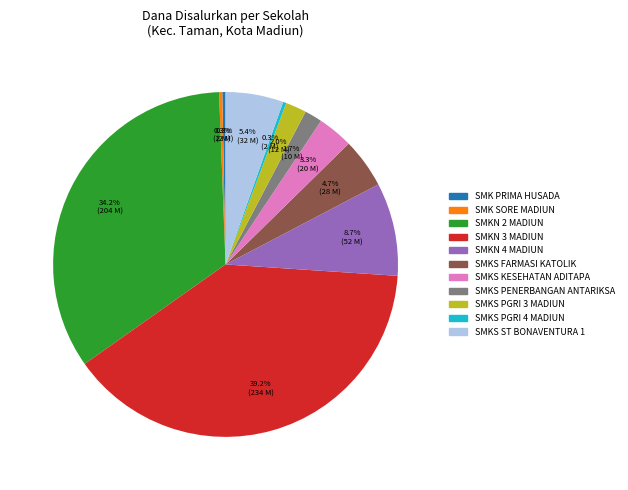

Is there a majority slice in this chart?

No